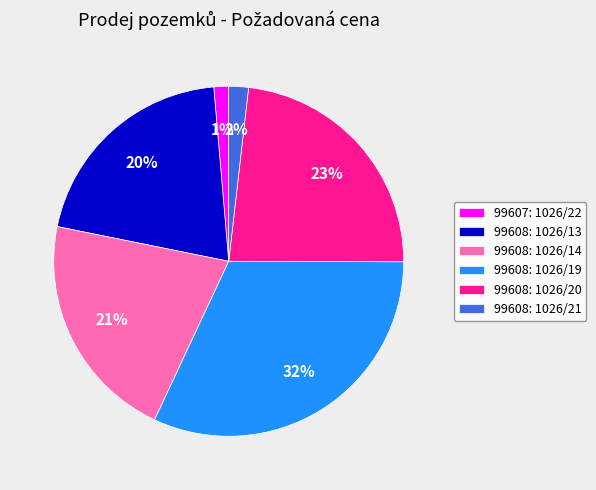

To the nearest percent, what is the average slice percentage?

17%